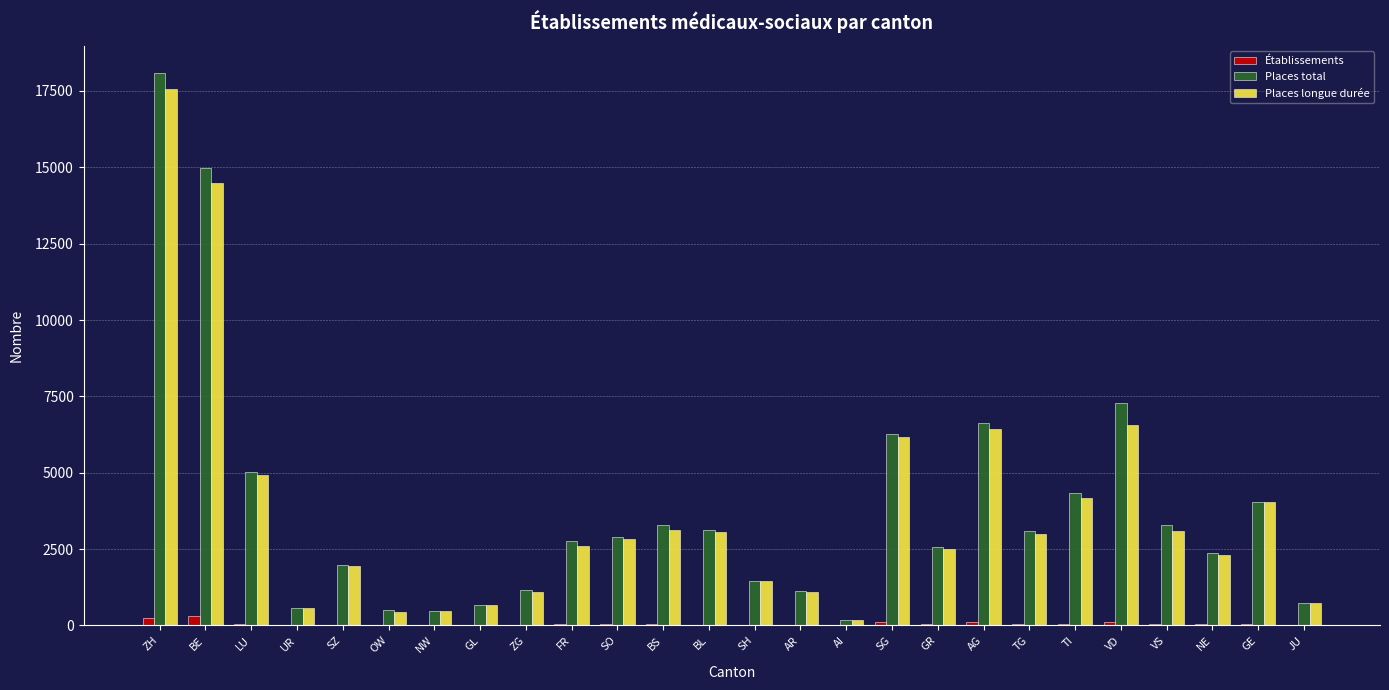

How many data points does each series have?

26